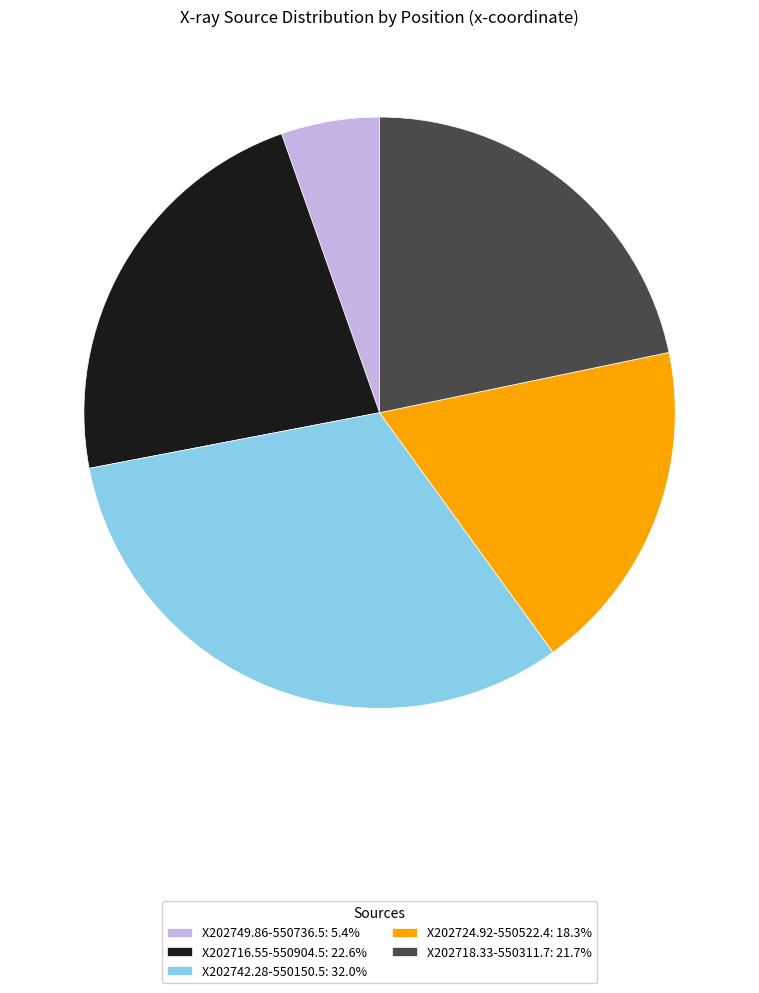

Approximately how many times larger is the value at X202716.55-550904.5: 22.6% compared to X202724.92-550522.4: 18.3%?

1.2